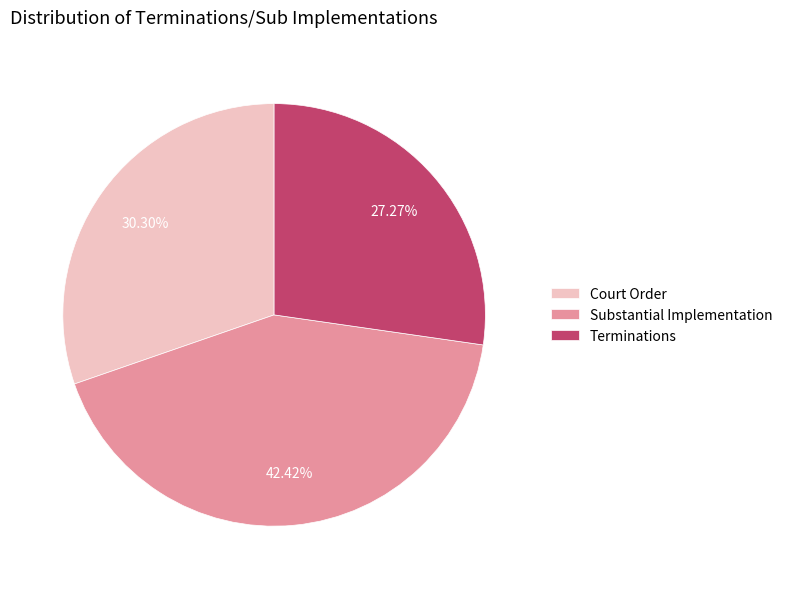

True or false: Substantial Implementation accounts for 42% of the total.

True